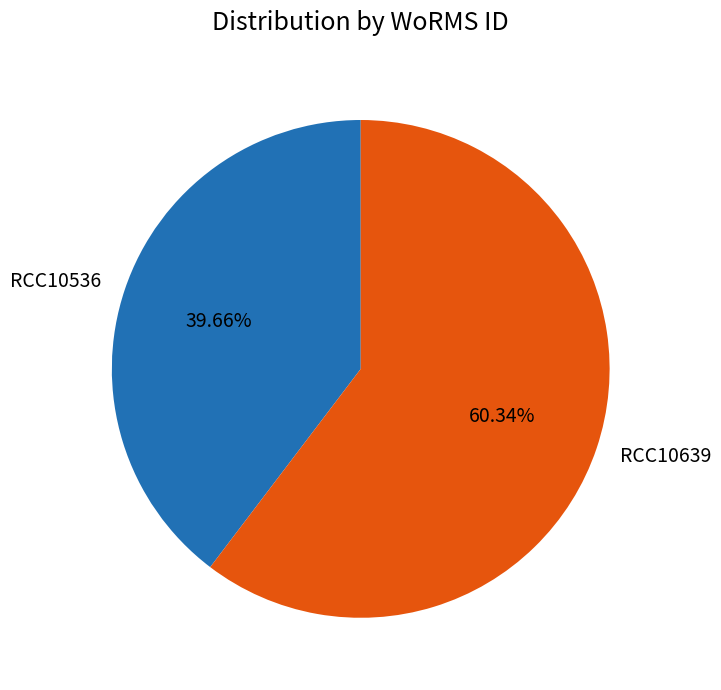

True or false: RCC10639 accounts for 73% of the total.

False